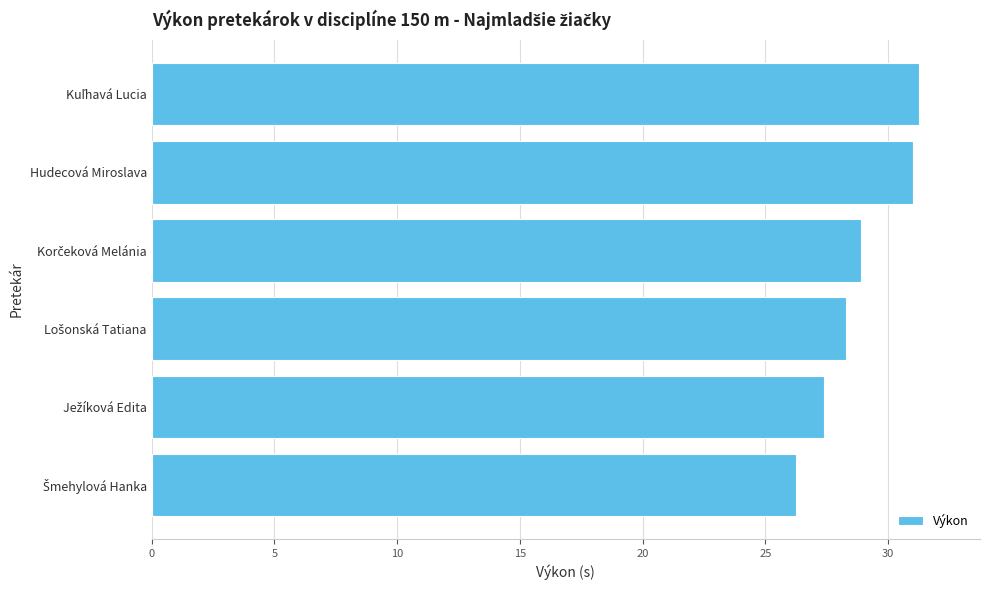

What is the average value?

28.8